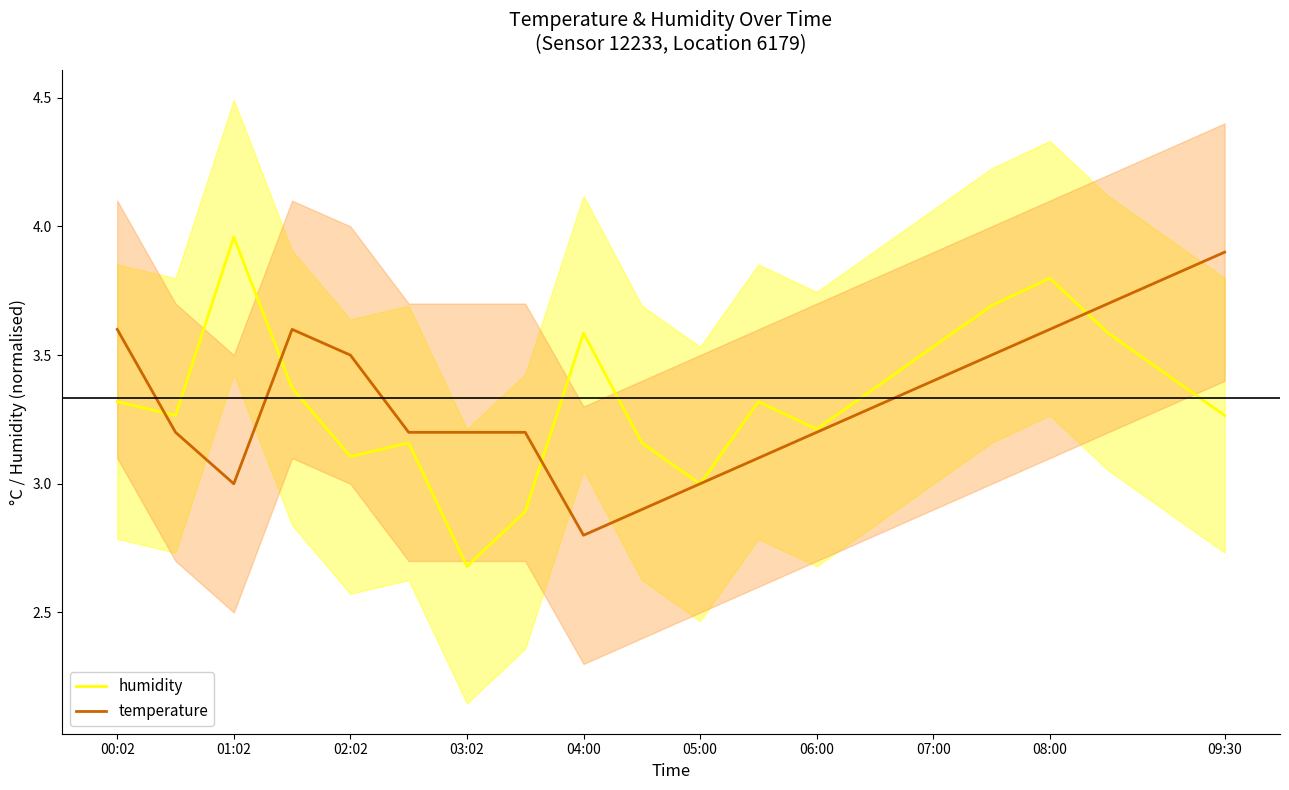

The value of humidity at 06:00 is 3.2. True or false?

True